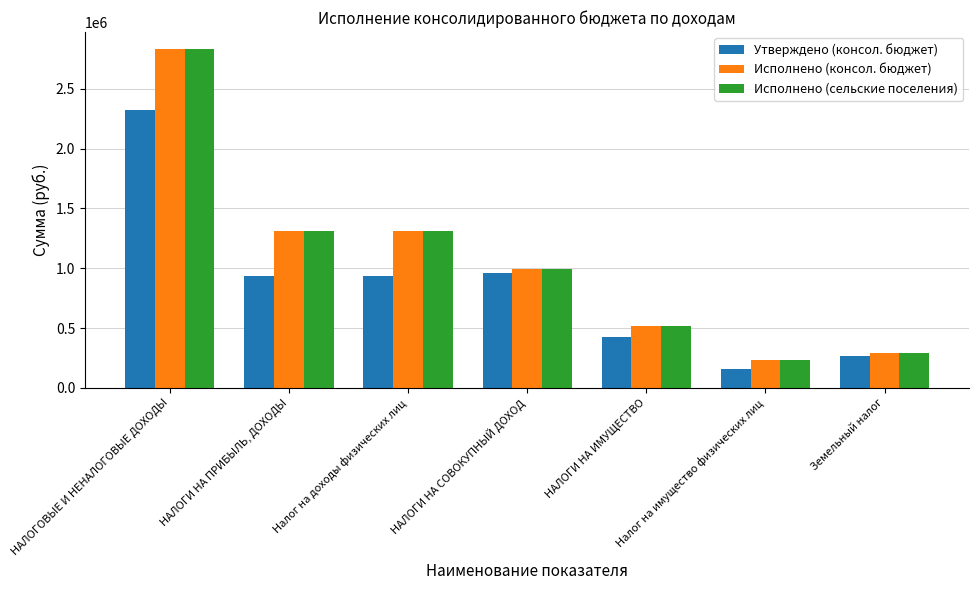

What is the maximum value for Исполнено (сельские поселения)?

2831831.6